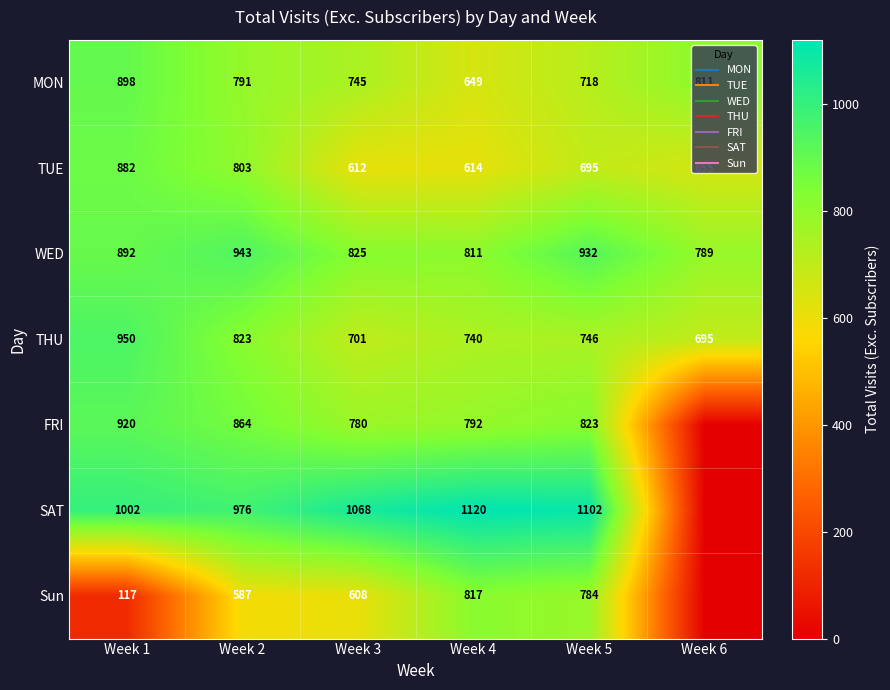

Which series changed the most between Week 3 and Week 5?

Sun